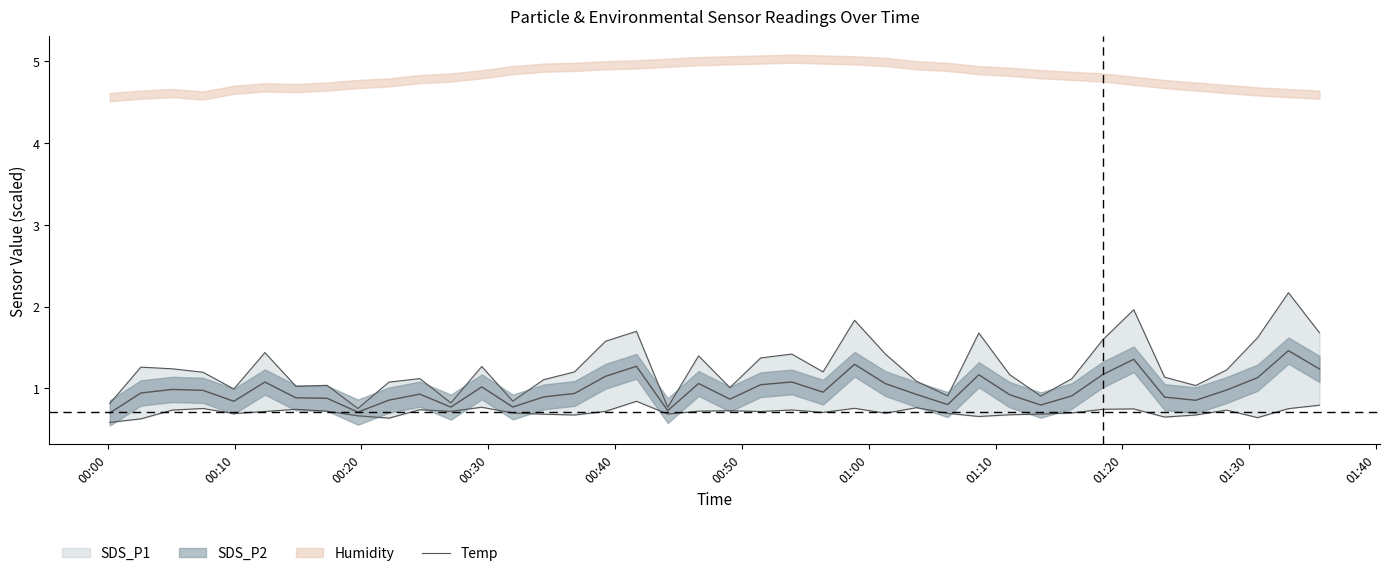

What is the sum of all values?

50.2